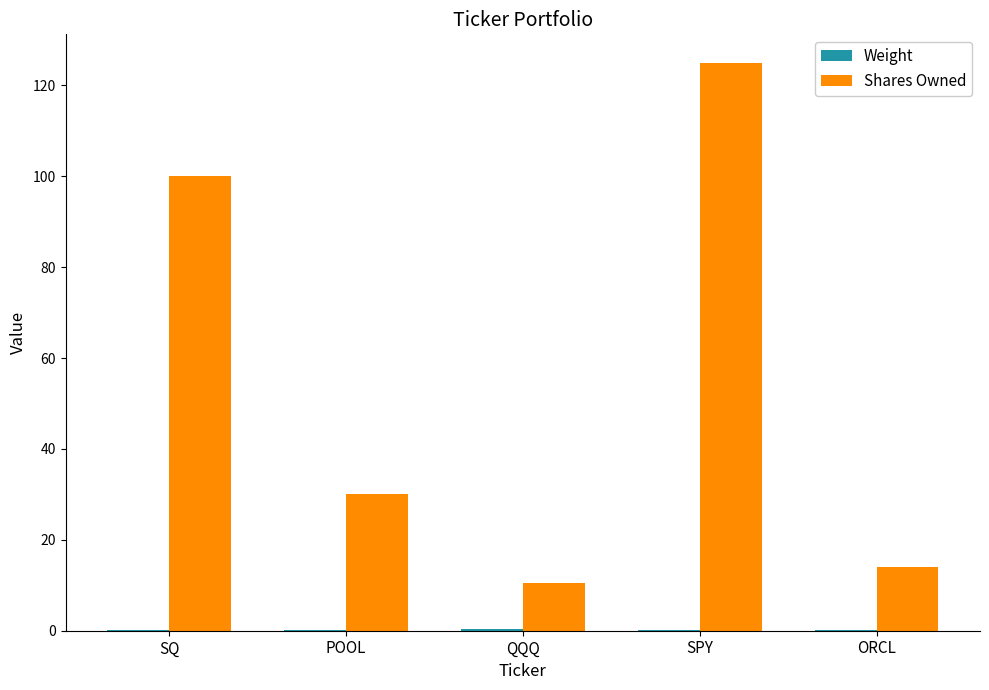

At which label is Shares Owned closest to 67?

SQ